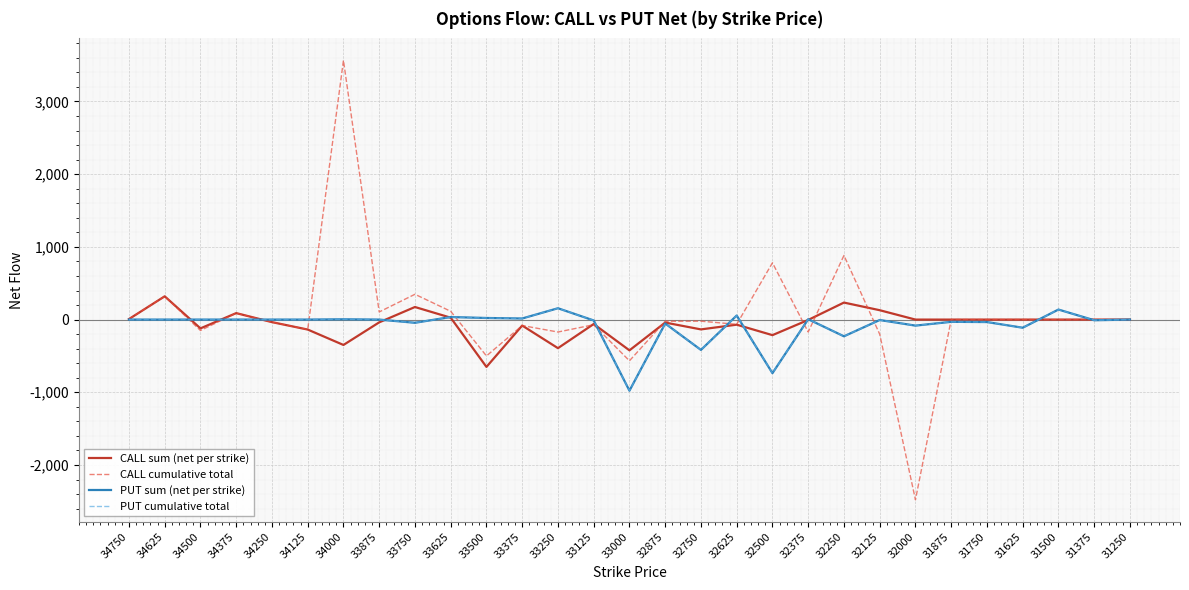

Read the CALL sum (net per strike) value at 33500.

-651